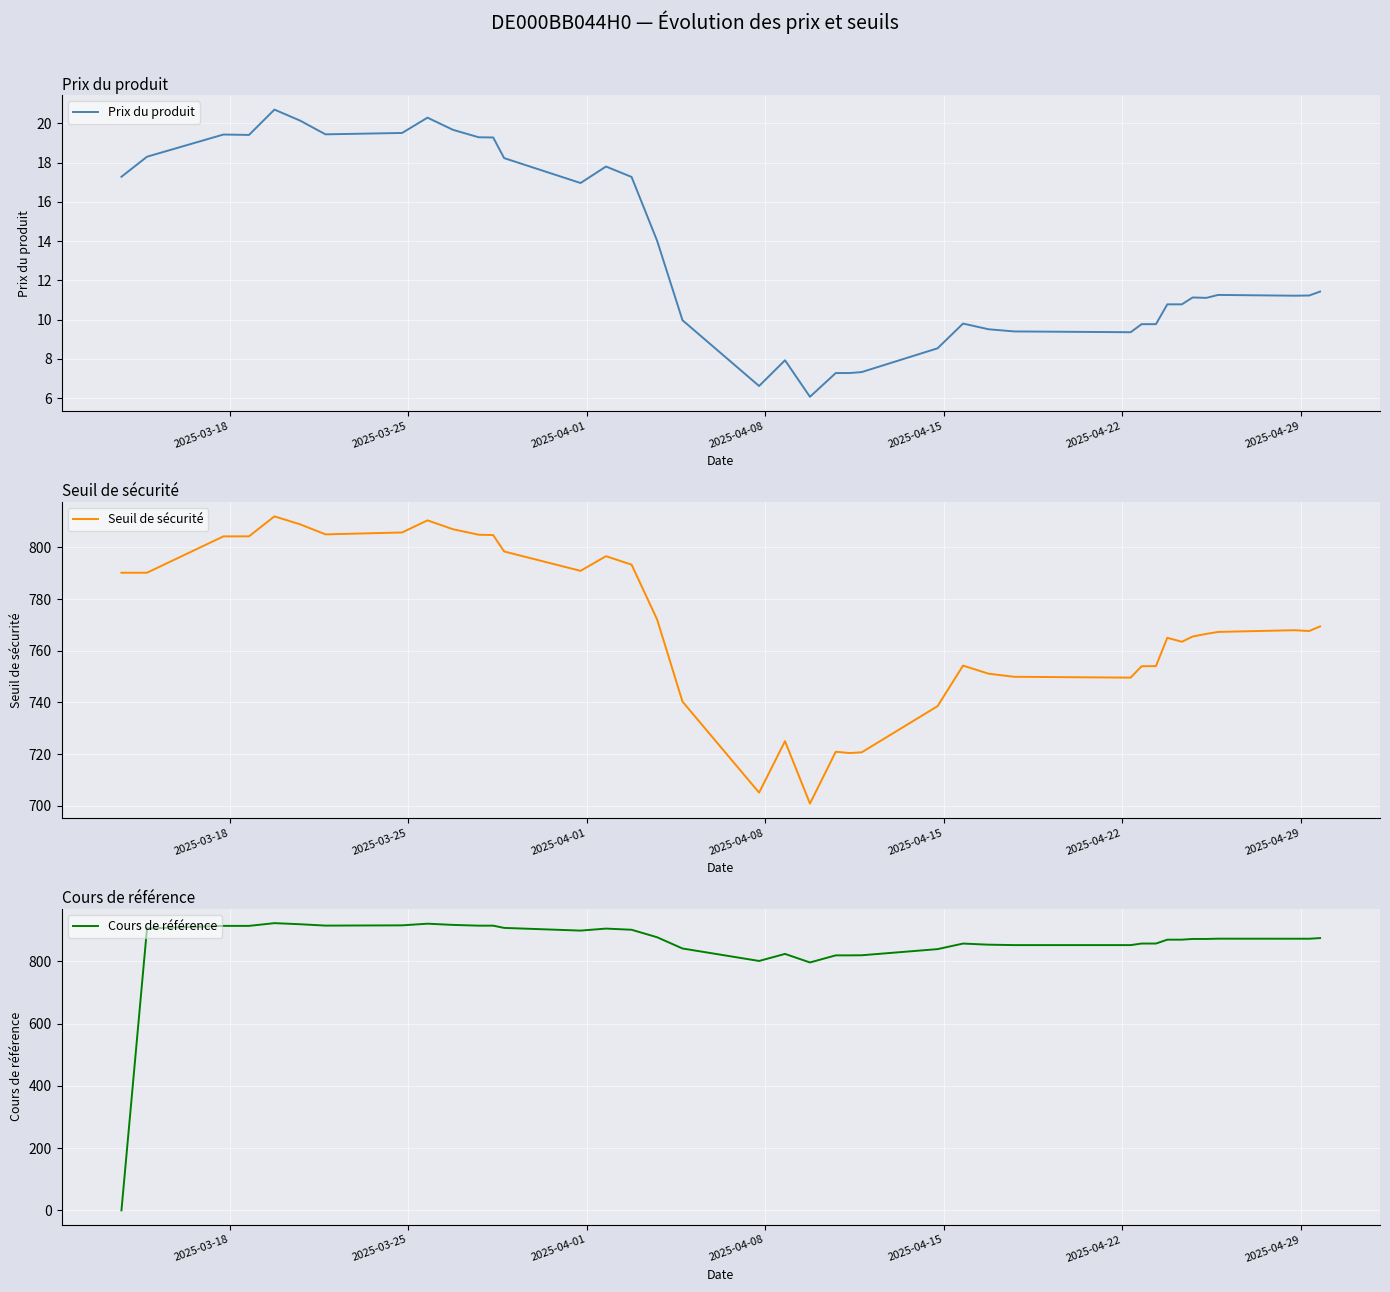

What is the maximum value for Prix du produit?

20.7